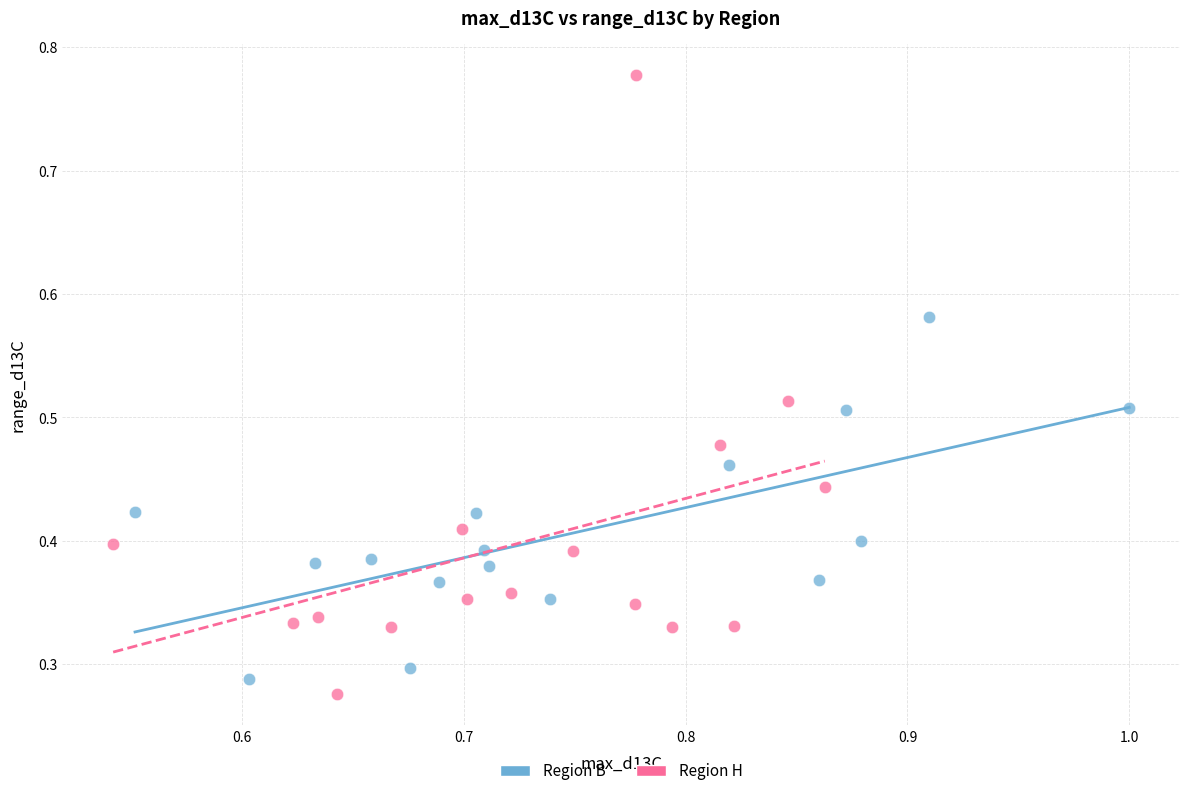

What are all the series names shown in the legend?

Region B, Region H